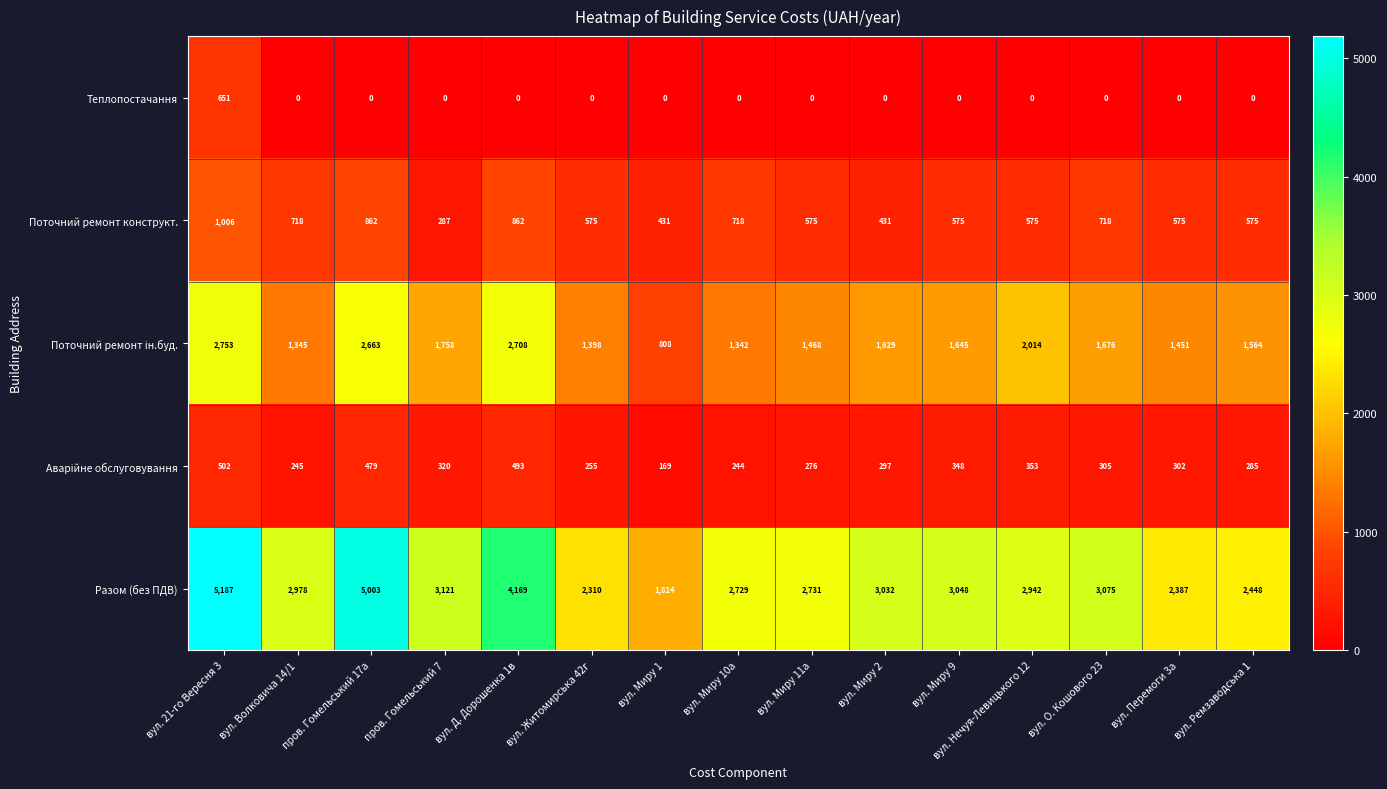

How many distinct data groups are displayed?

5